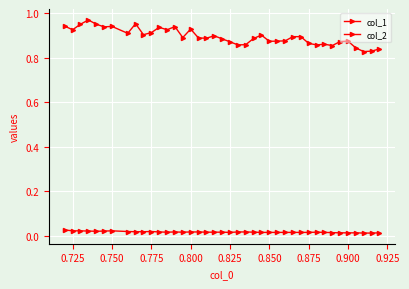

How many lines are shown in the chart?

2